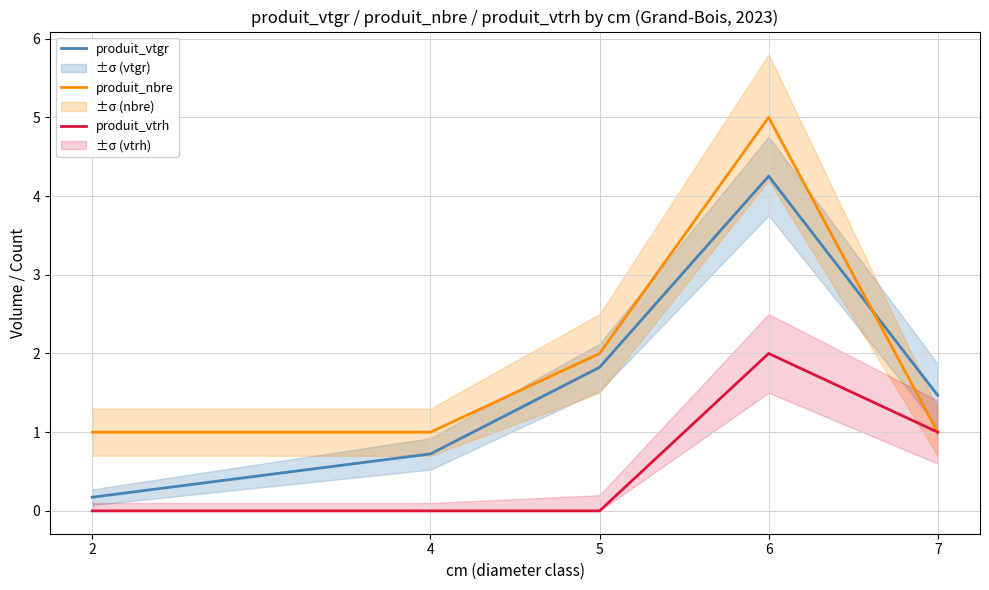

How many interior local peaks does the produit_nbre series have?

1